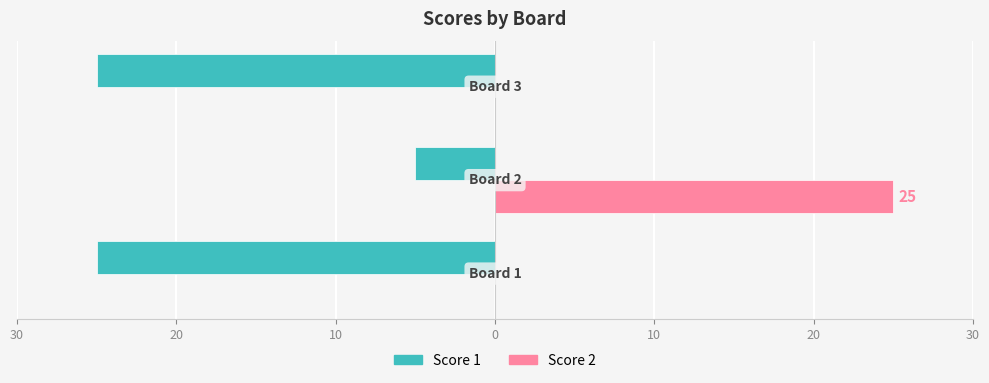

Rank the series by their maximum value, from lowest to highest.

Score 1, Score 2